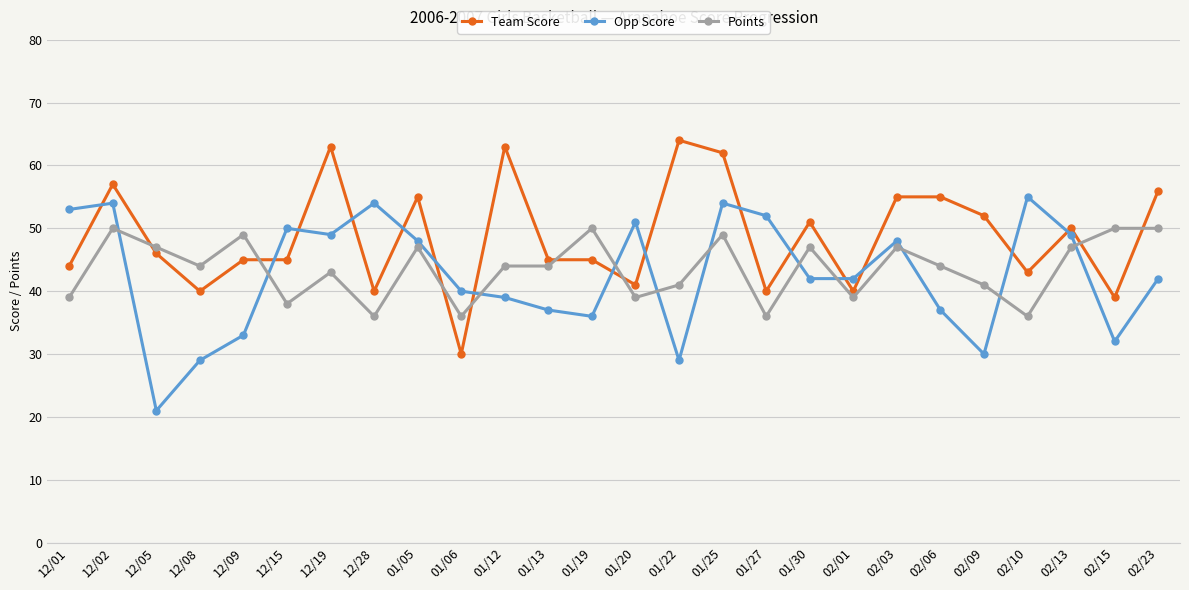

At which category does Opp Score reach its first local valley?

12/05